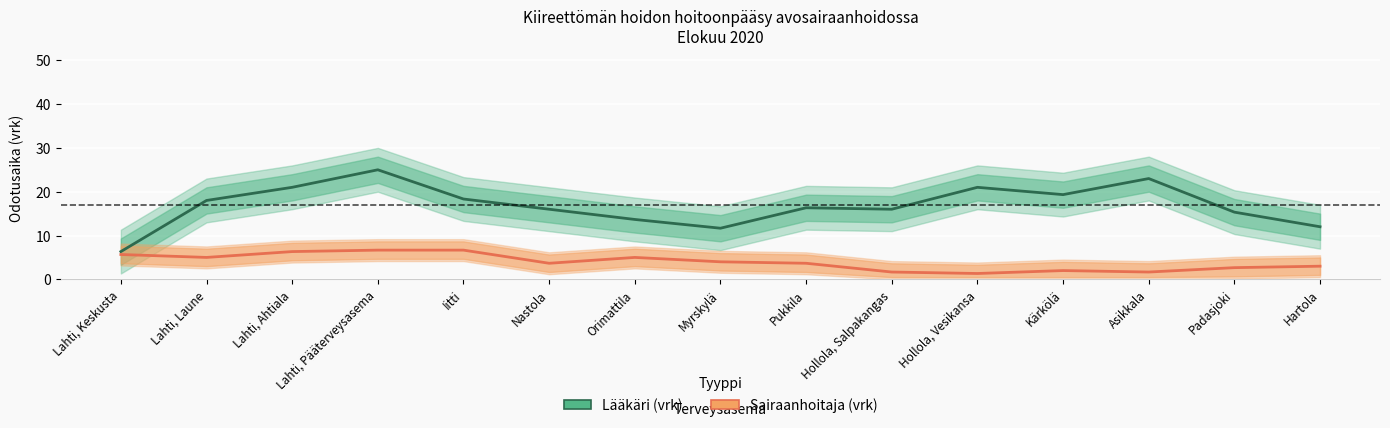

Reading left to right, extract all data points from this chart.

Lääkäri (vrk): Lahti, Keskusta=6.3	Lahti, Laune=18.0	Lahti, Ahtiala=21.0	Lahti, Pääterveysasema=25.0	Iitti=18.3	Nastola=16.0	Orimattila=13.7	Myrskylä=11.7	Pukkila=16.3	Hollola, Salpakangas=16.0	Hollola, Vesikansa=21.0	Kärkölä=19.3	Asikkala=23.0	Padasjoki=15.3	Hartola=12.0
Sairaanhoitaja (vrk): Lahti, Keskusta=5.7	Lahti, Laune=5.0	Lahti, Ahtiala=6.3	Lahti, Pääterveysasema=6.7	Iitti=6.7	Nastola=3.7	Orimattila=5.0	Myrskylä=4.0	Pukkila=3.7	Hollola, Salpakangas=1.7	Hollola, Vesikansa=1.3	Kärkölä=2.0	Asikkala=1.7	Padasjoki=2.7	Hartola=3.0